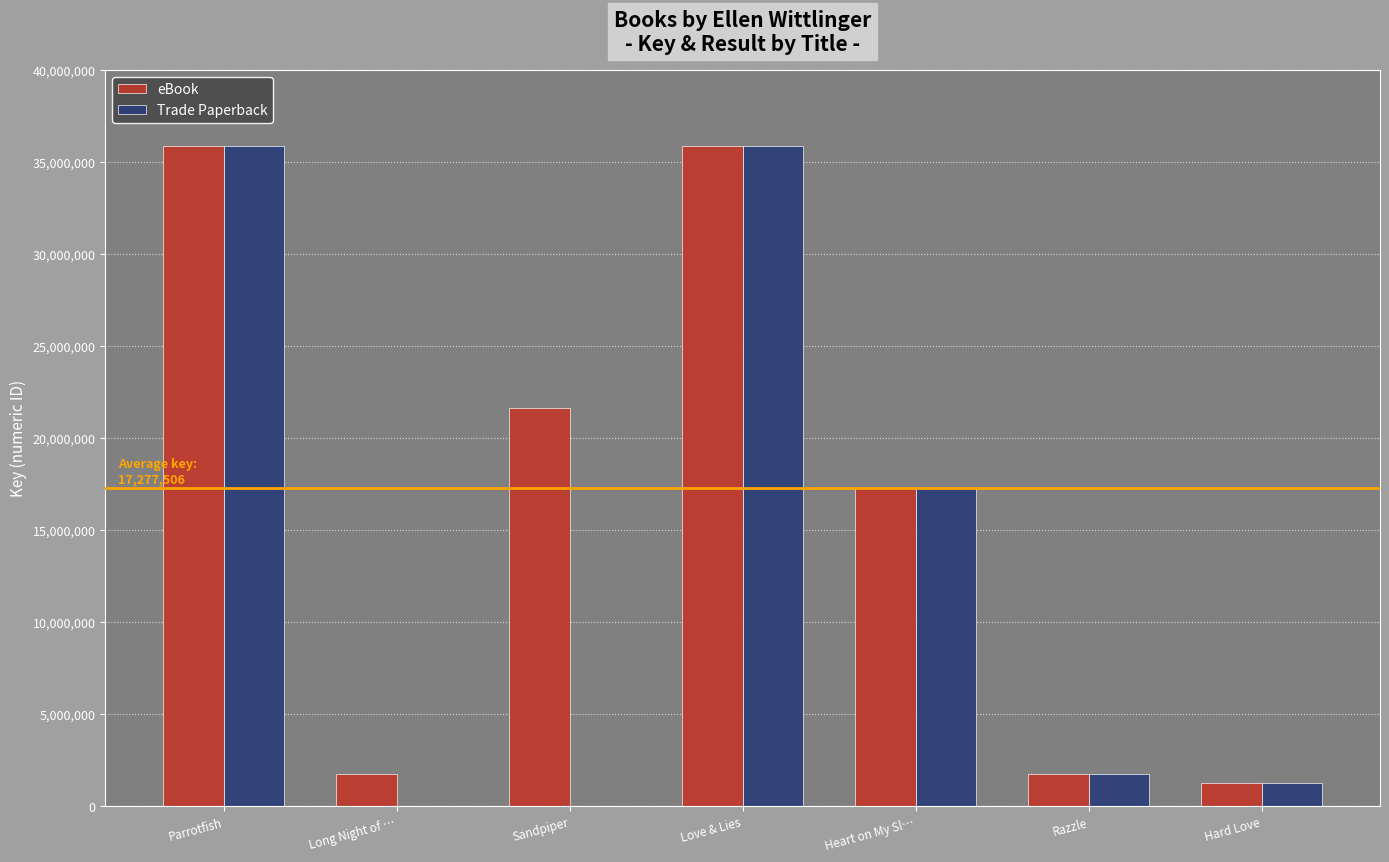

What value does the eBook series have at Hard Love?

1234469